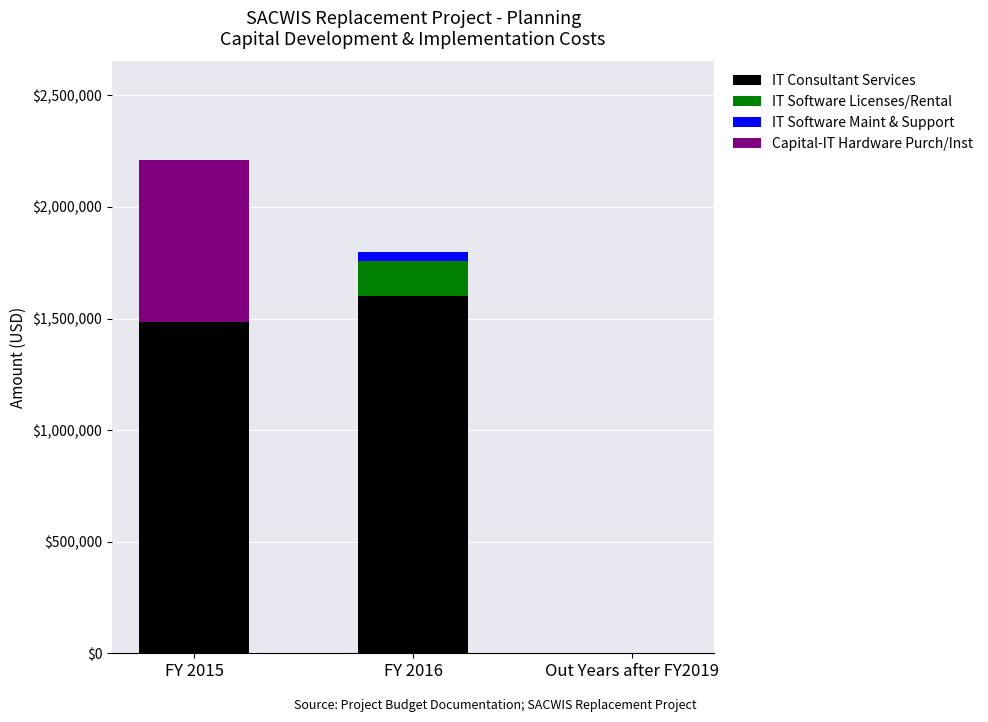

Does the chart contain stacked bars?

Yes